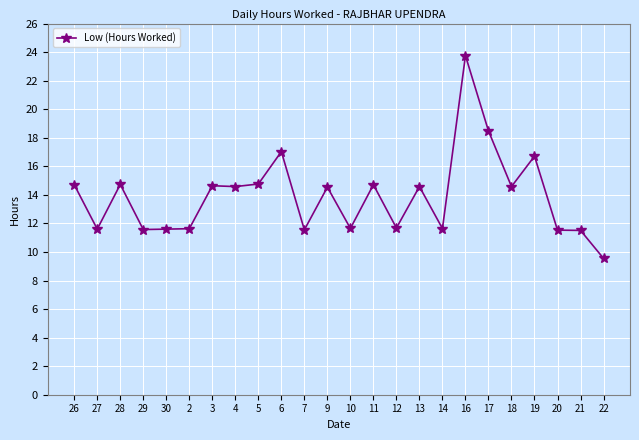

What is the ratio of the value at 11 to the value at 17?

0.8